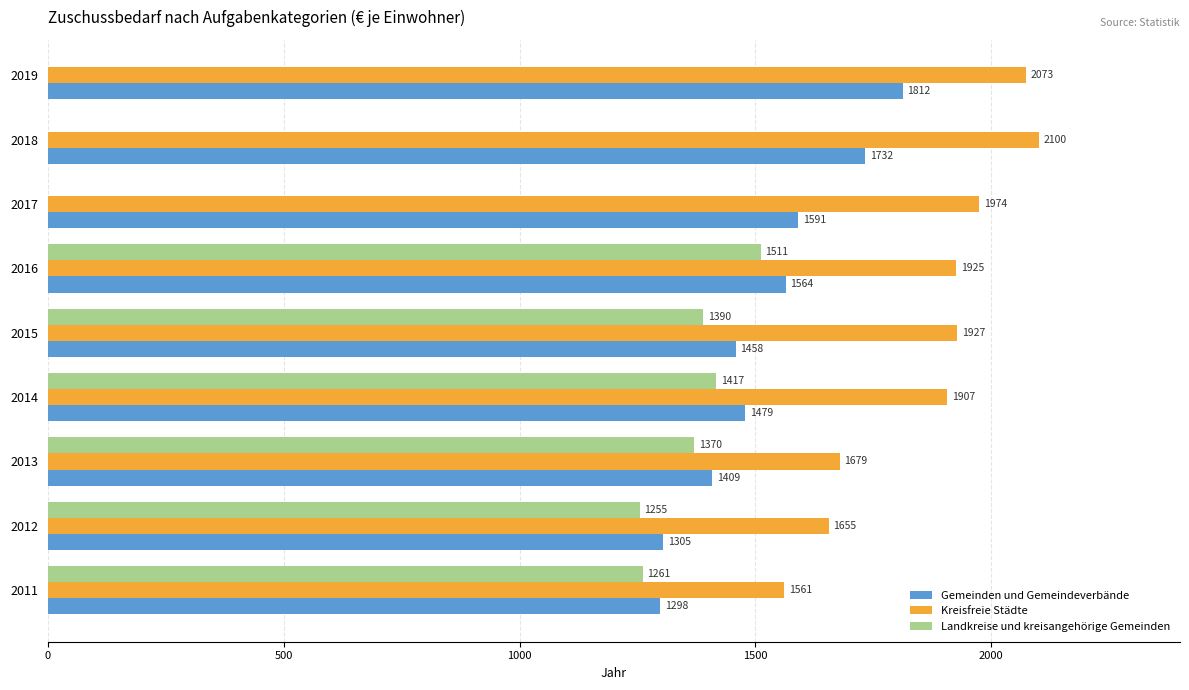

What is the difference between the maximum and minimum values in the Landkreise und kreisangehörige Gemeinden series?

256.8